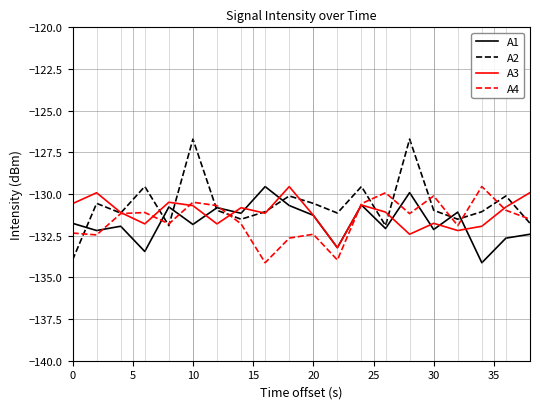

What is the highest value of the A4 series?

-129.5